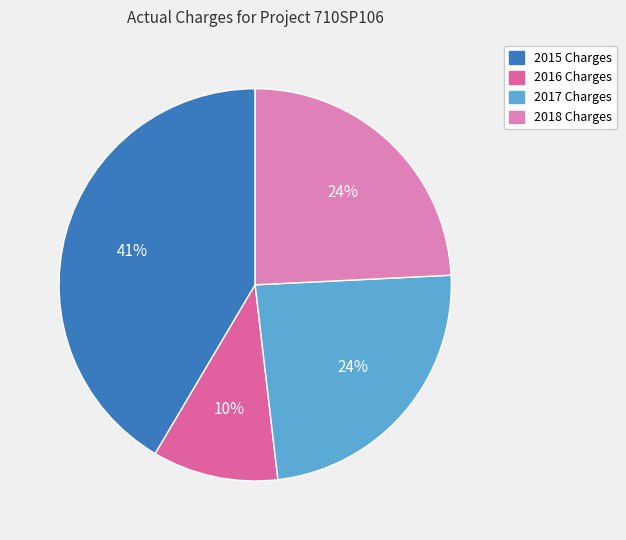

To the nearest percent, what is the difference between the 2018 Charges and 2015 Charges slice percentages?

17%